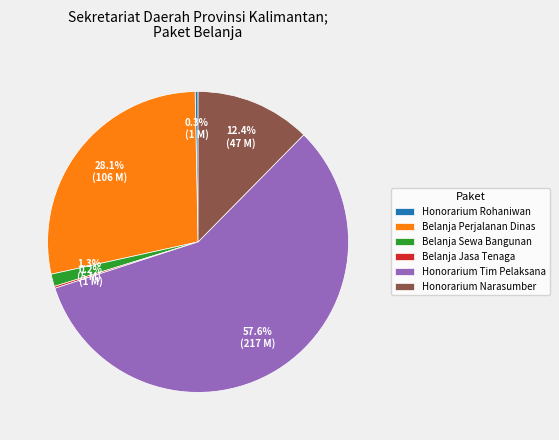

Which has a higher value, Honorarium Narasumber or Honorarium Tim Pelaksana?

Honorarium Tim Pelaksana